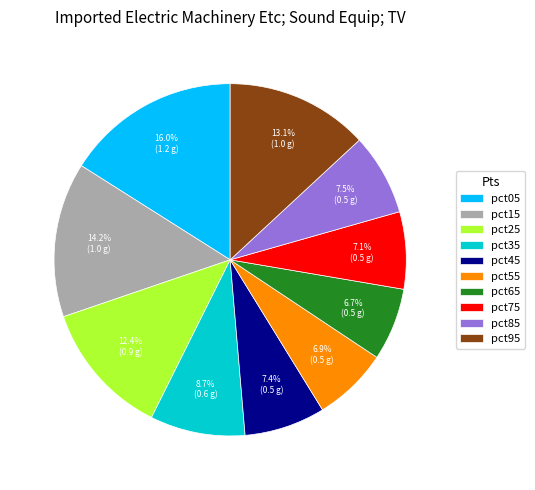

How many segments does this pie chart have?

10